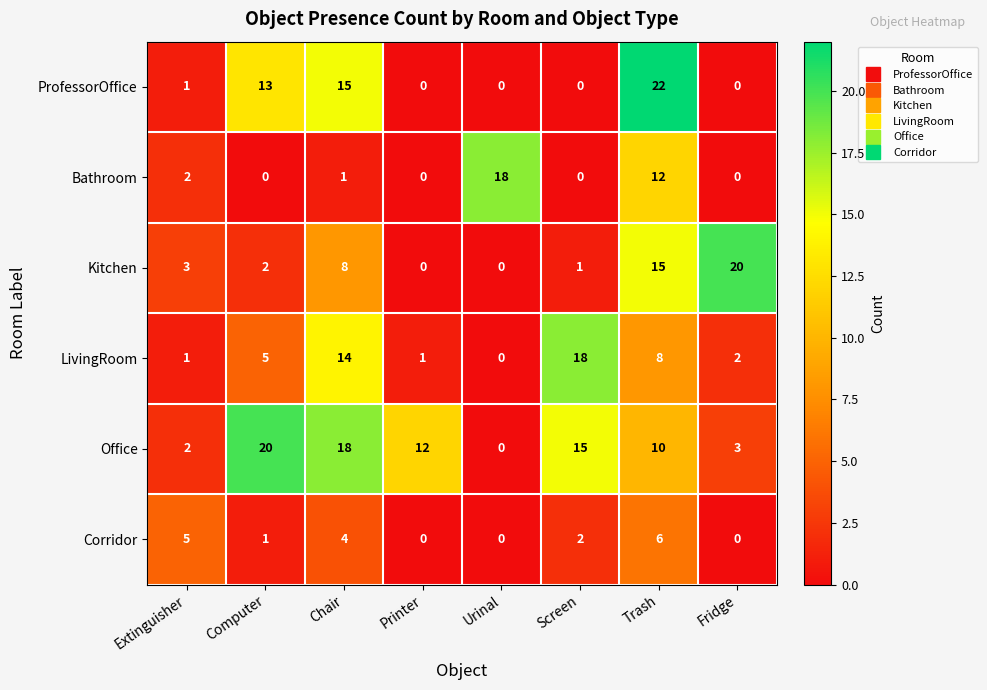

How many values in Office are above zero?

7